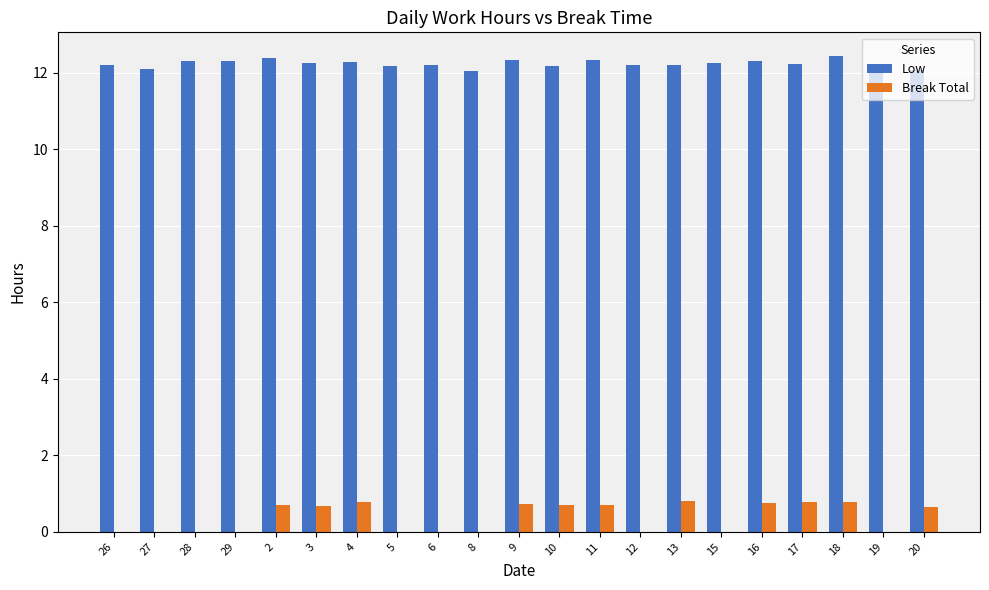

What is the highest value of the Low series?

12.4